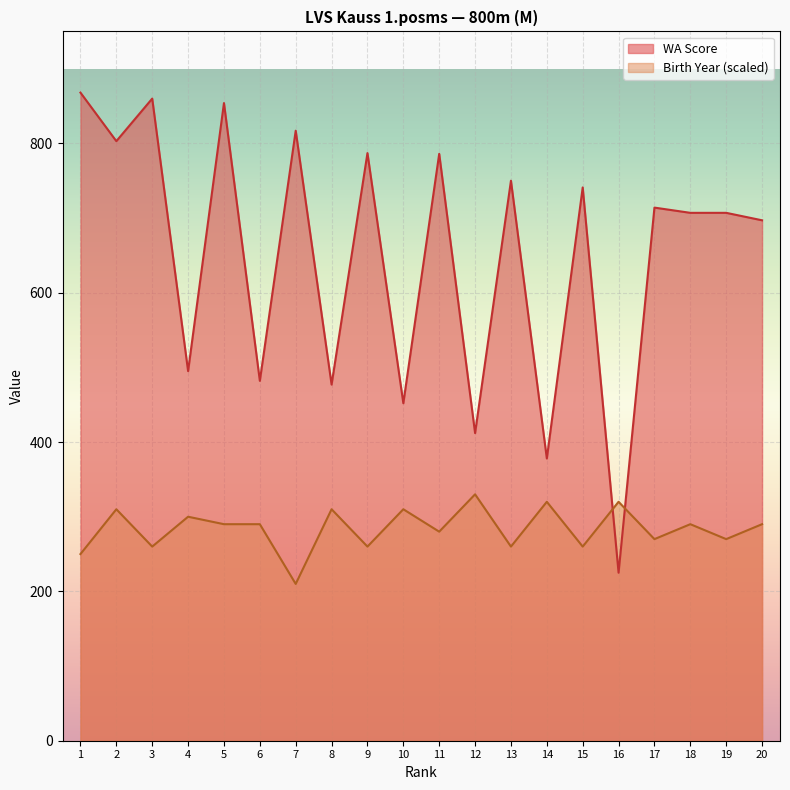

Which series changed the most between 14 and 18?

WA Score